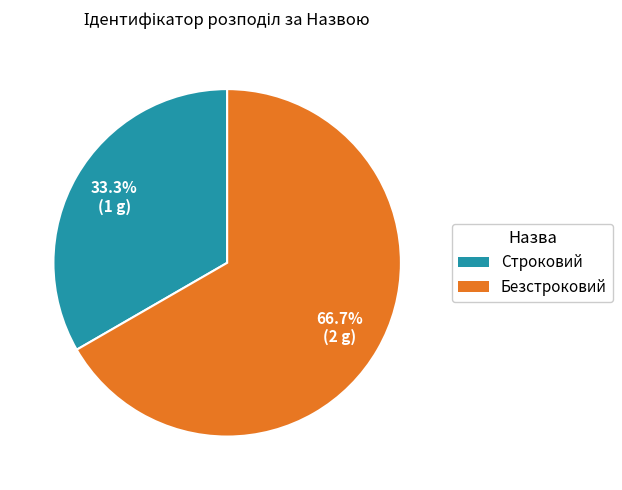

True or false: Строковий accounts for 46% of the total.

False